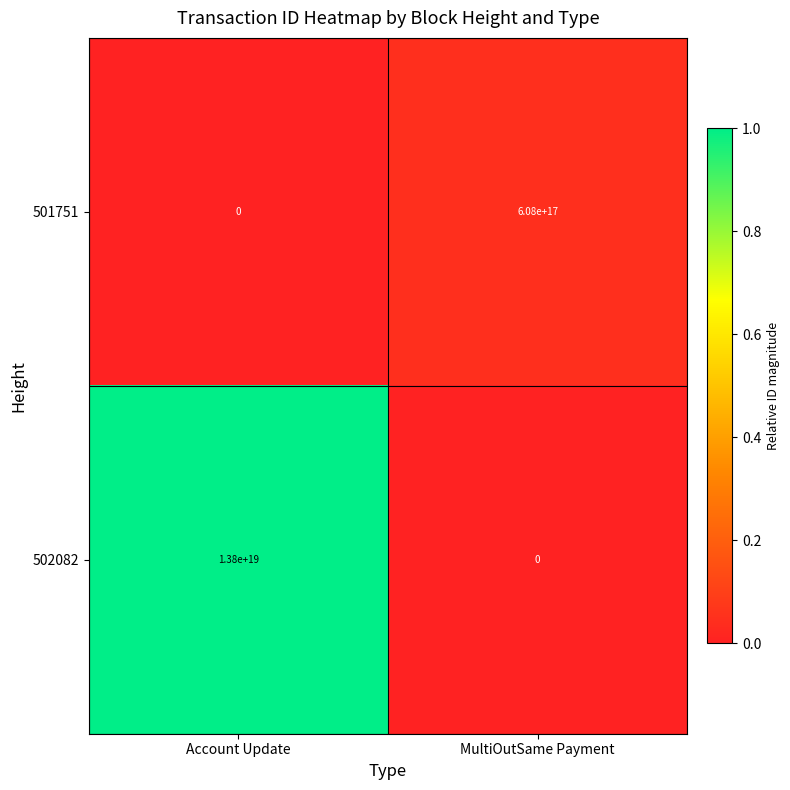

Which category has the lowest value in the 501751 series?

Account Update